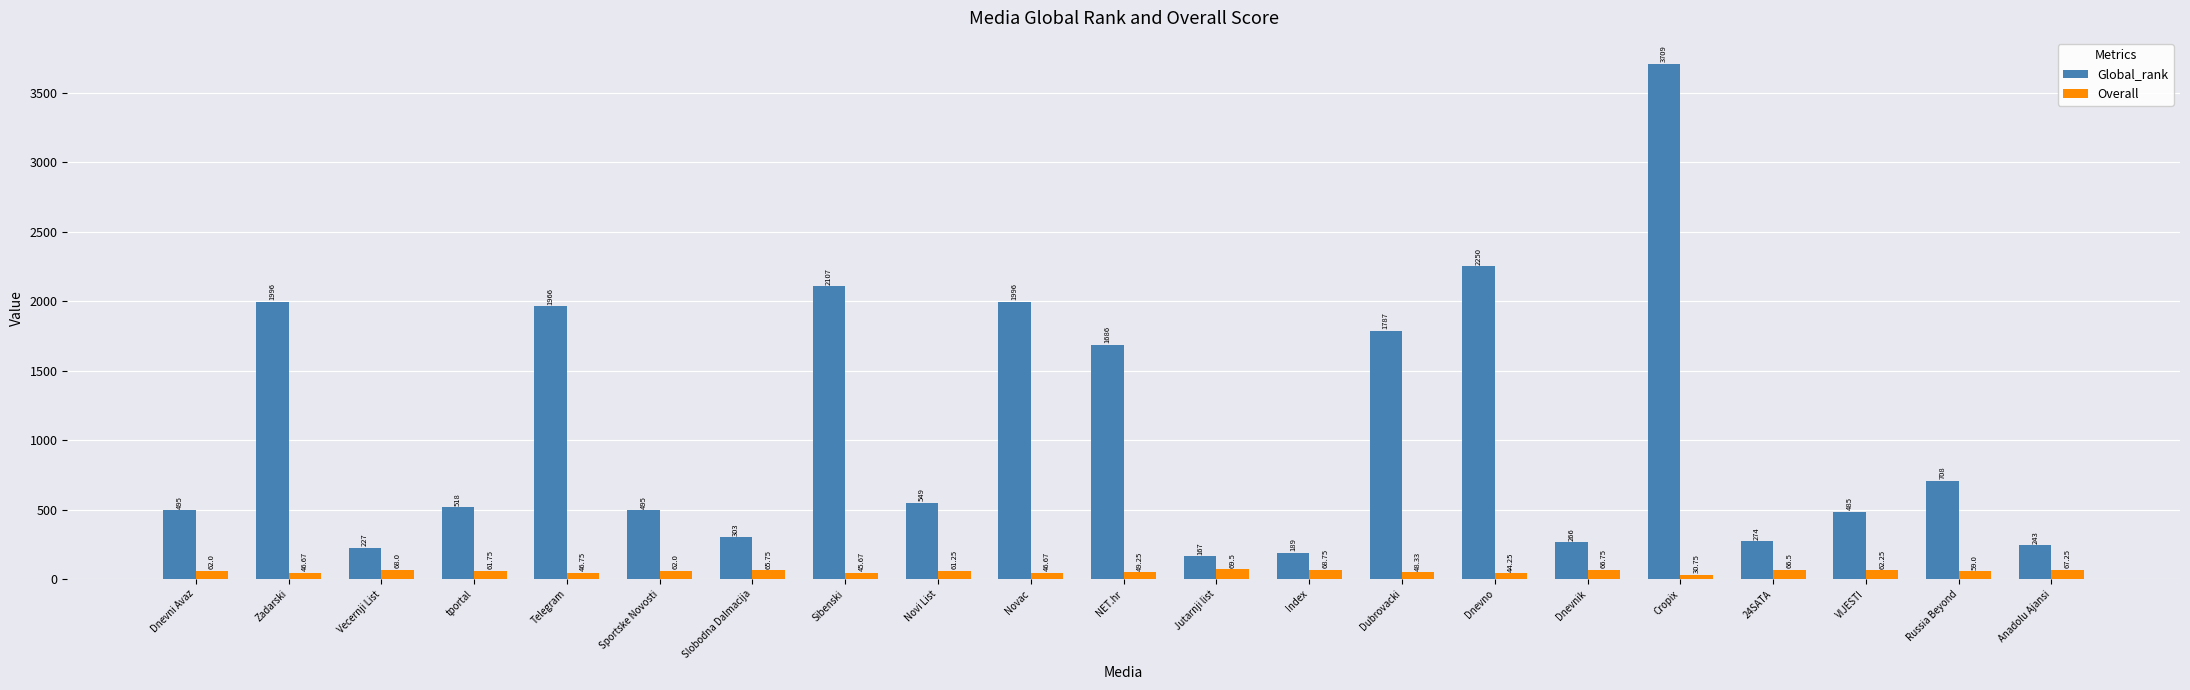

The Global_rank series shows 734.2 at VIJESTI. True or false?

False